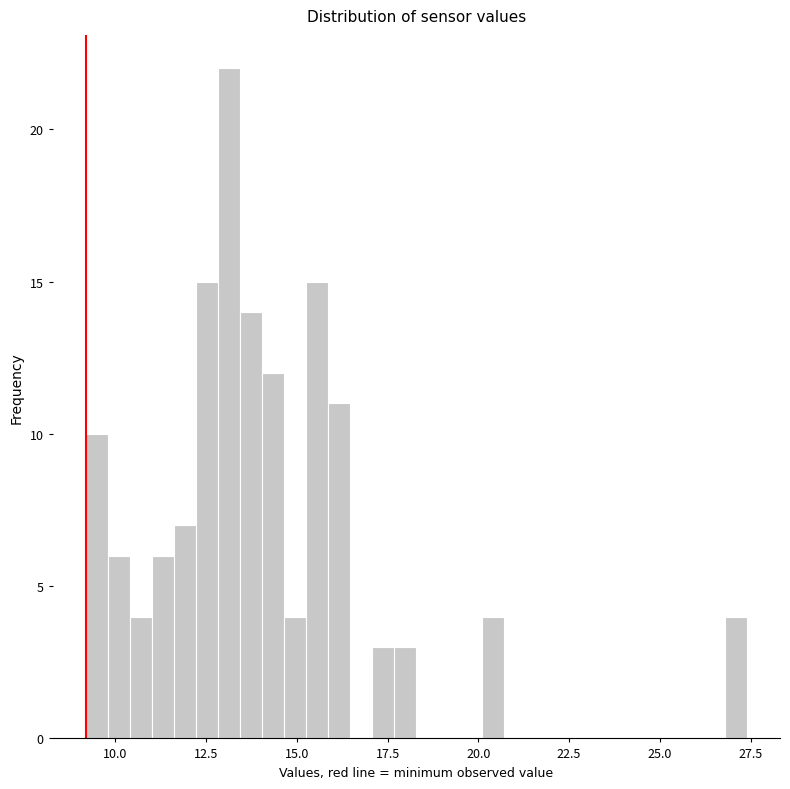

Read against the x-axis, roughly where is the centre of the tallest bar?

13.0